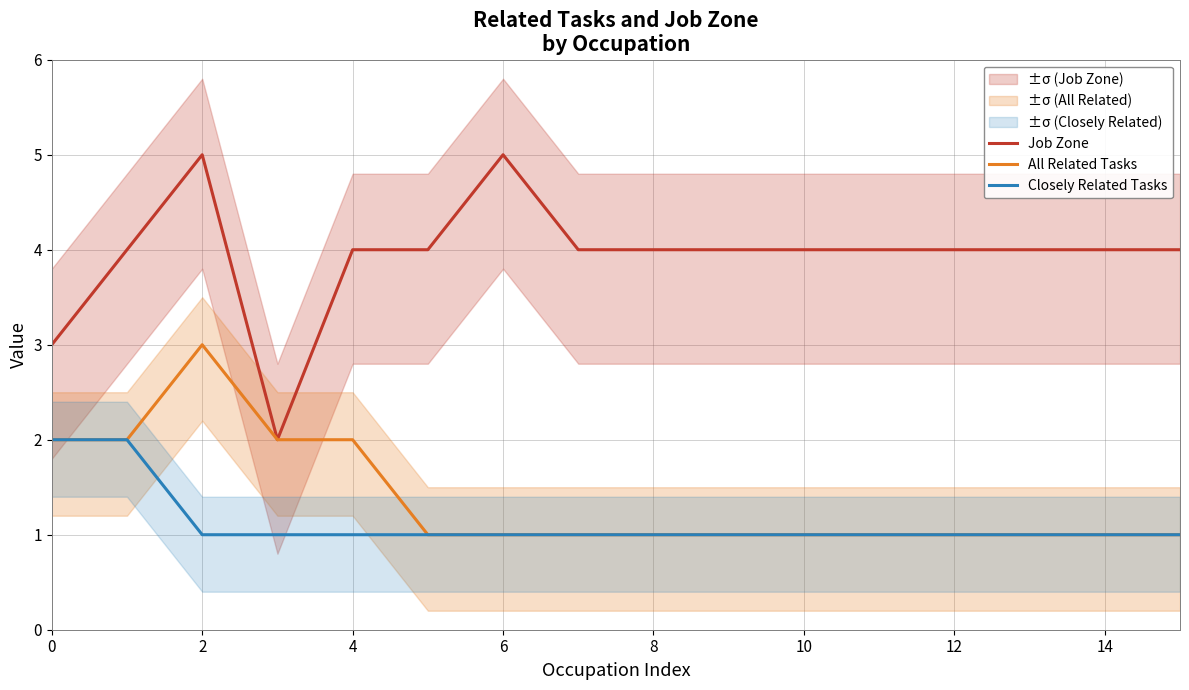

Is it true that Job Zone equals 6 at 15?

False